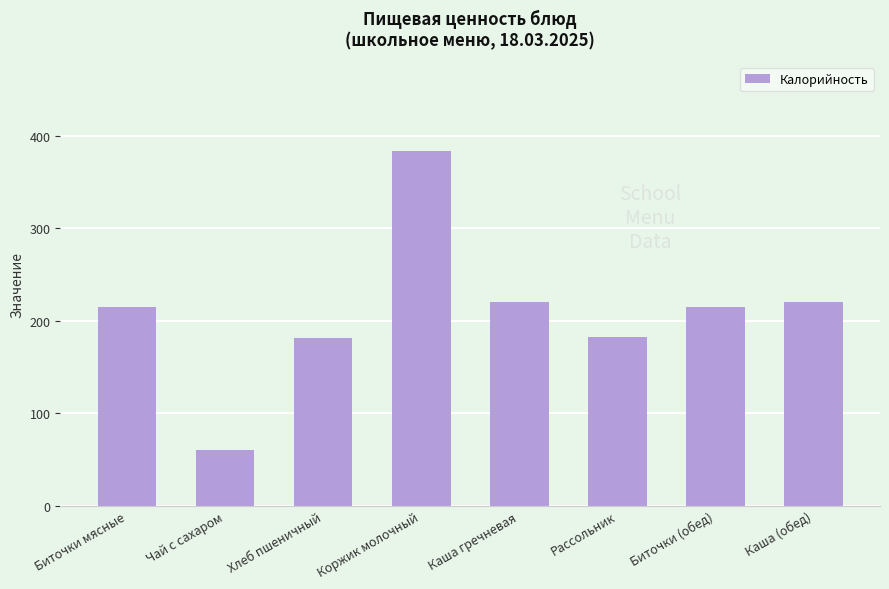

What is the value of the 5th bar from the left?

221.0